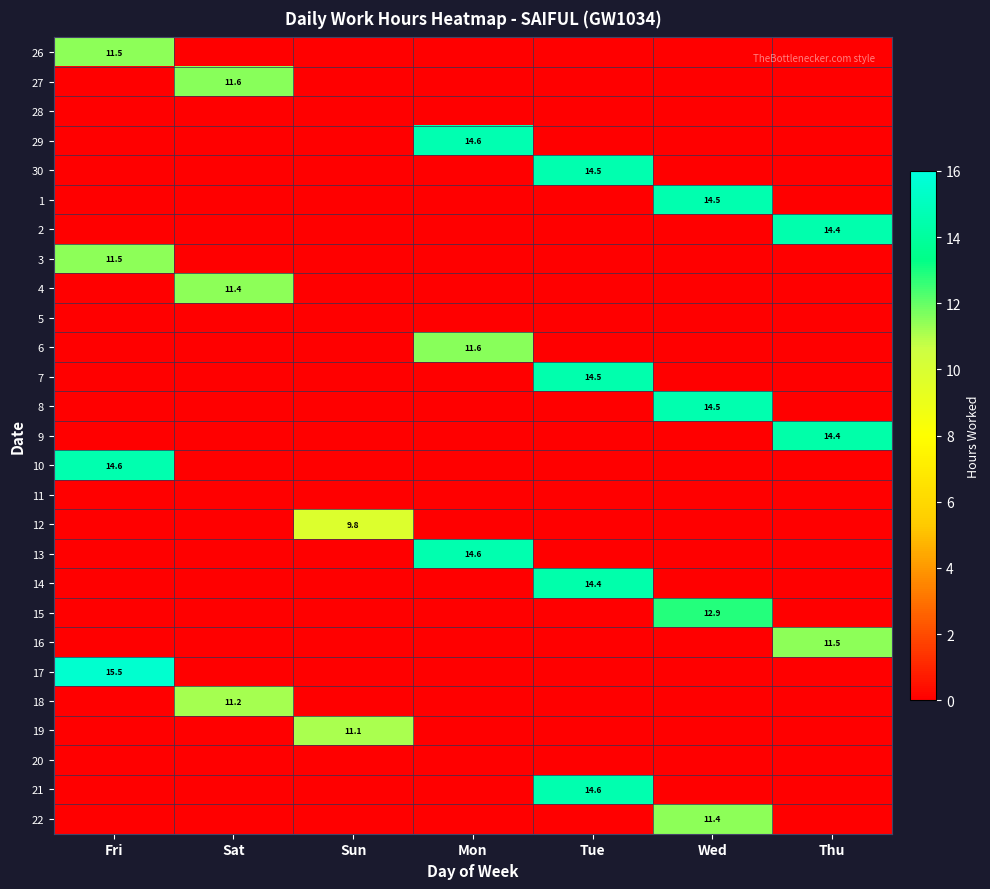

What is the greatest value displayed?

15.5